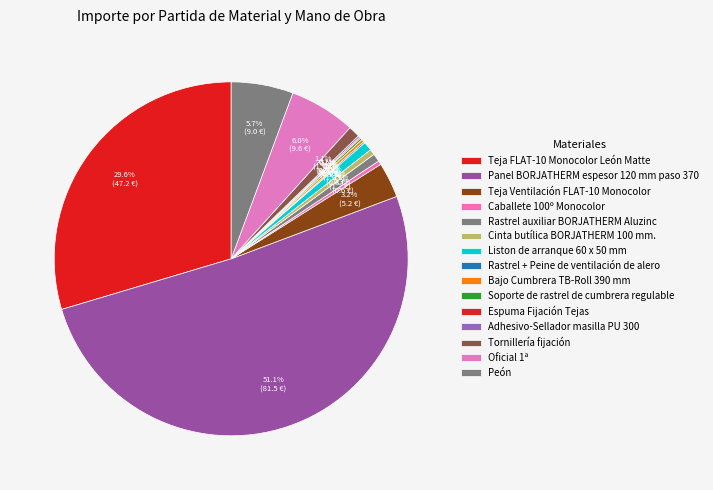

What is the change in value from Caballete 100º Monocolor to Tornillería fijación?

+1.1